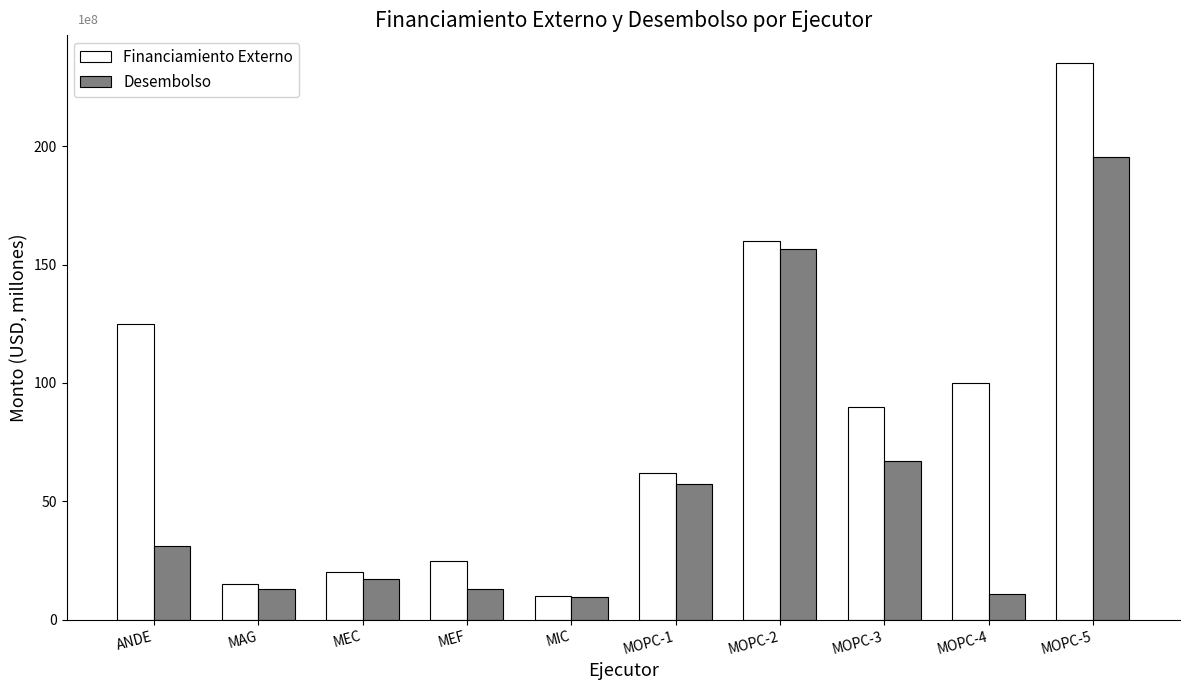

What is the total value across all series at MEC?

37341809.5